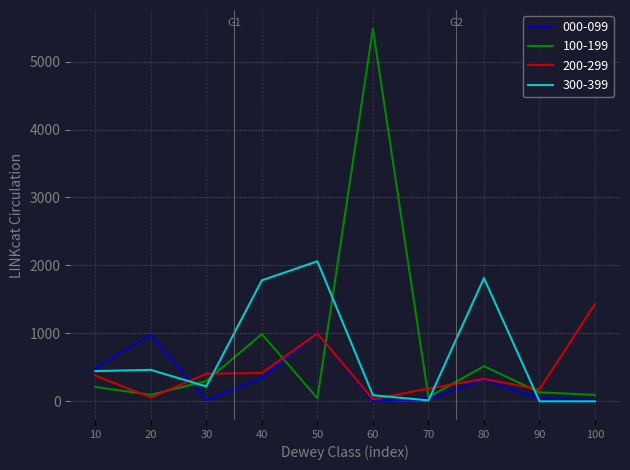

Which series has the widest spread of values?

100-199